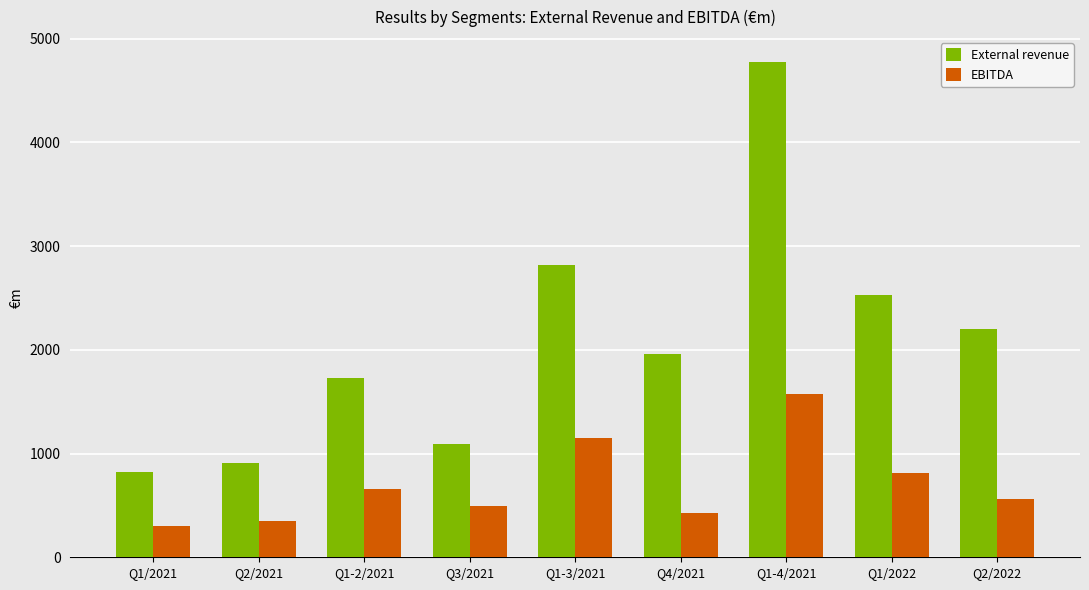

Are the bars horizontal?

No